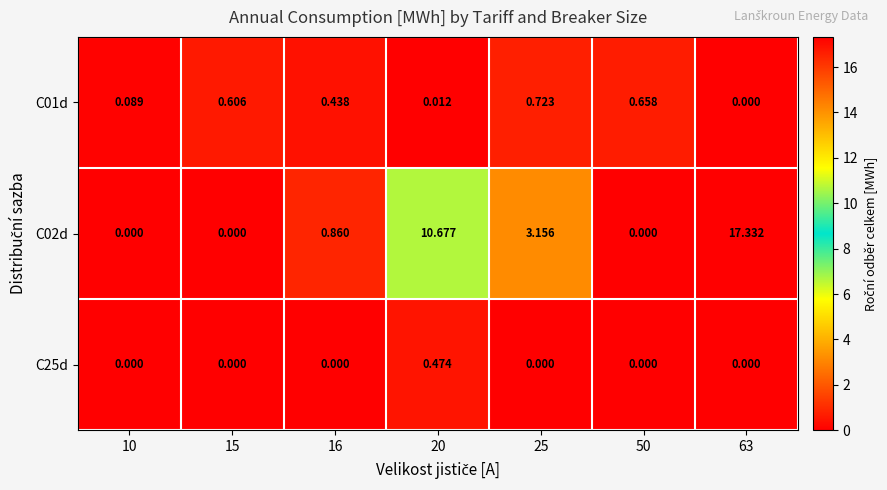

How many distinct data groups are displayed?

3